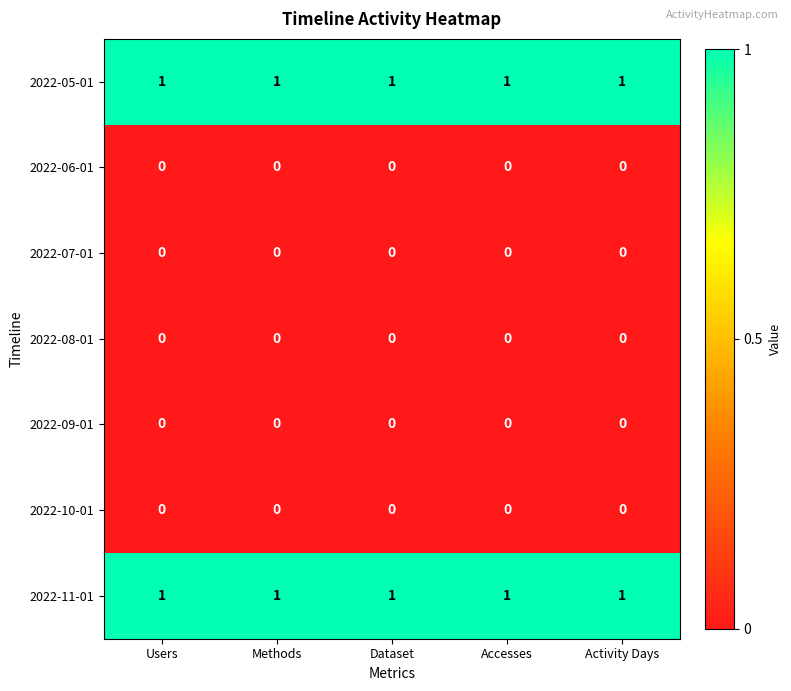

Is it true that 2022-11-01 equals 1 at Users?

True